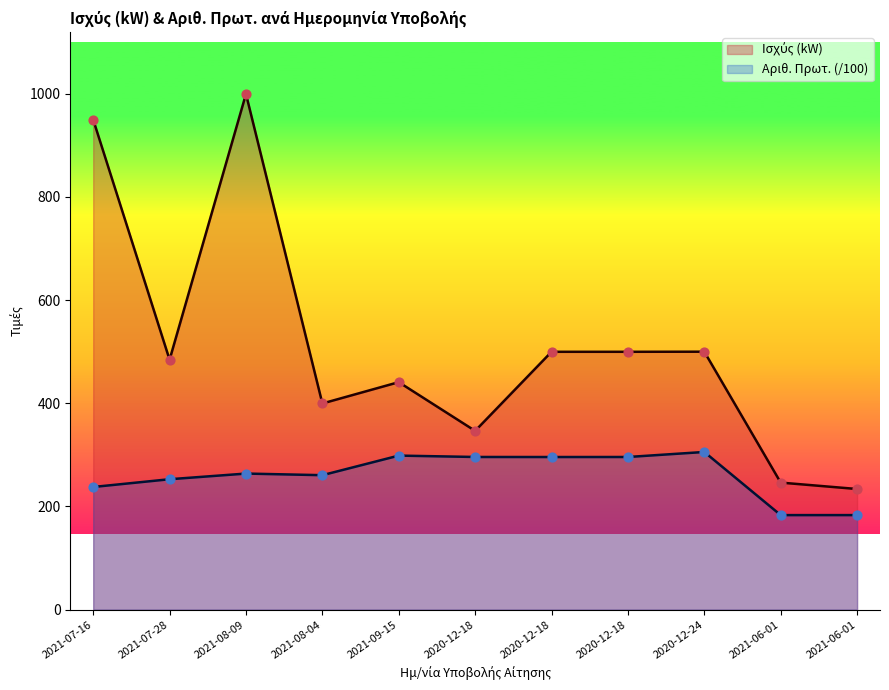

At which category is the sum across all series the highest?

2021-08-09